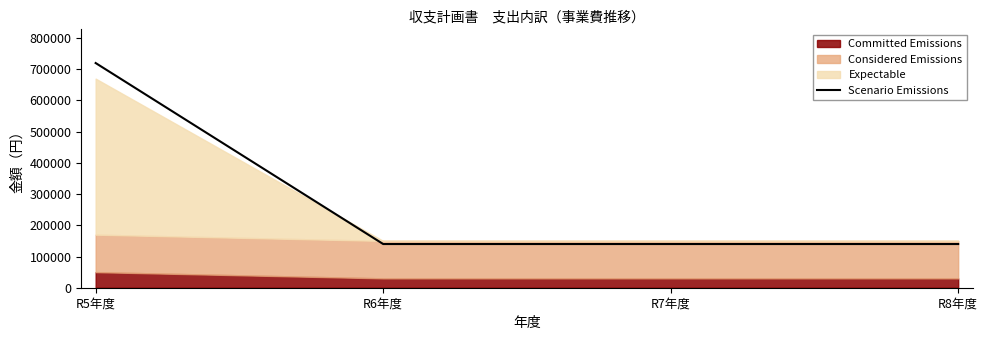

What is the sum of all values?

1140000